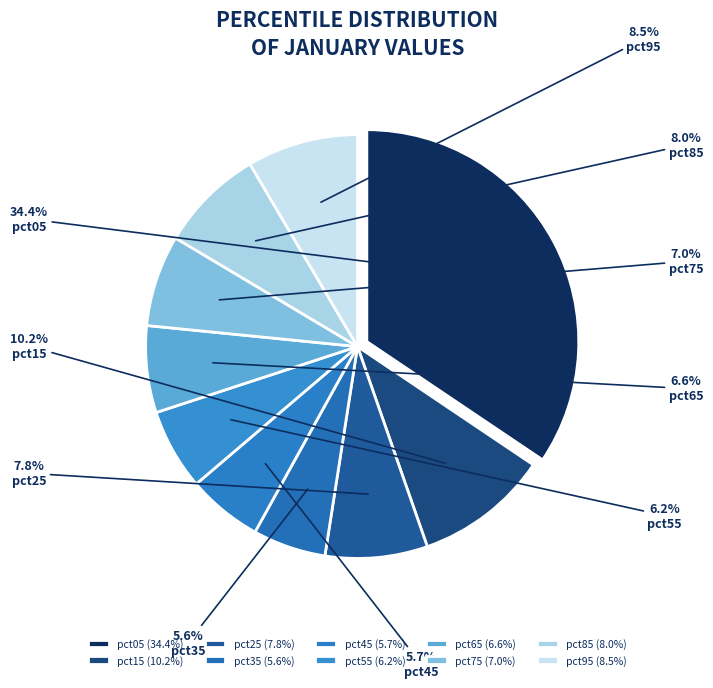

How many slices are in this pie chart?

10